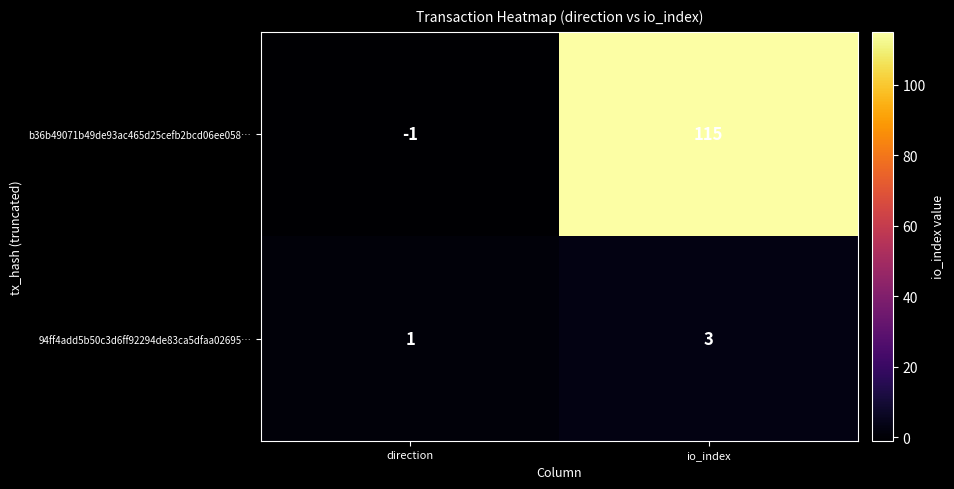

What is the average value of the b36b49071b49de93ac465d25cefb2bcd06ee058… series?

57